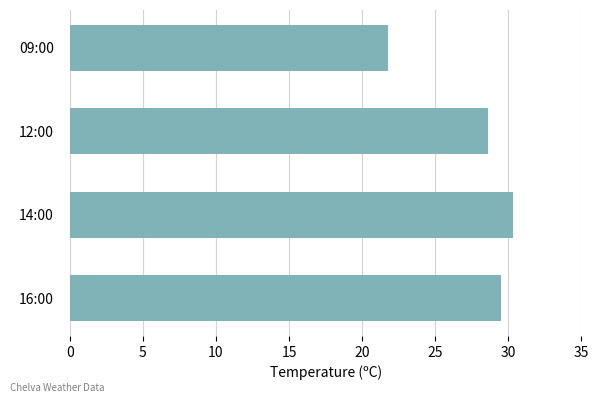

Approximately how many times larger is the value at 16:00 compared to 09:00?

1.4